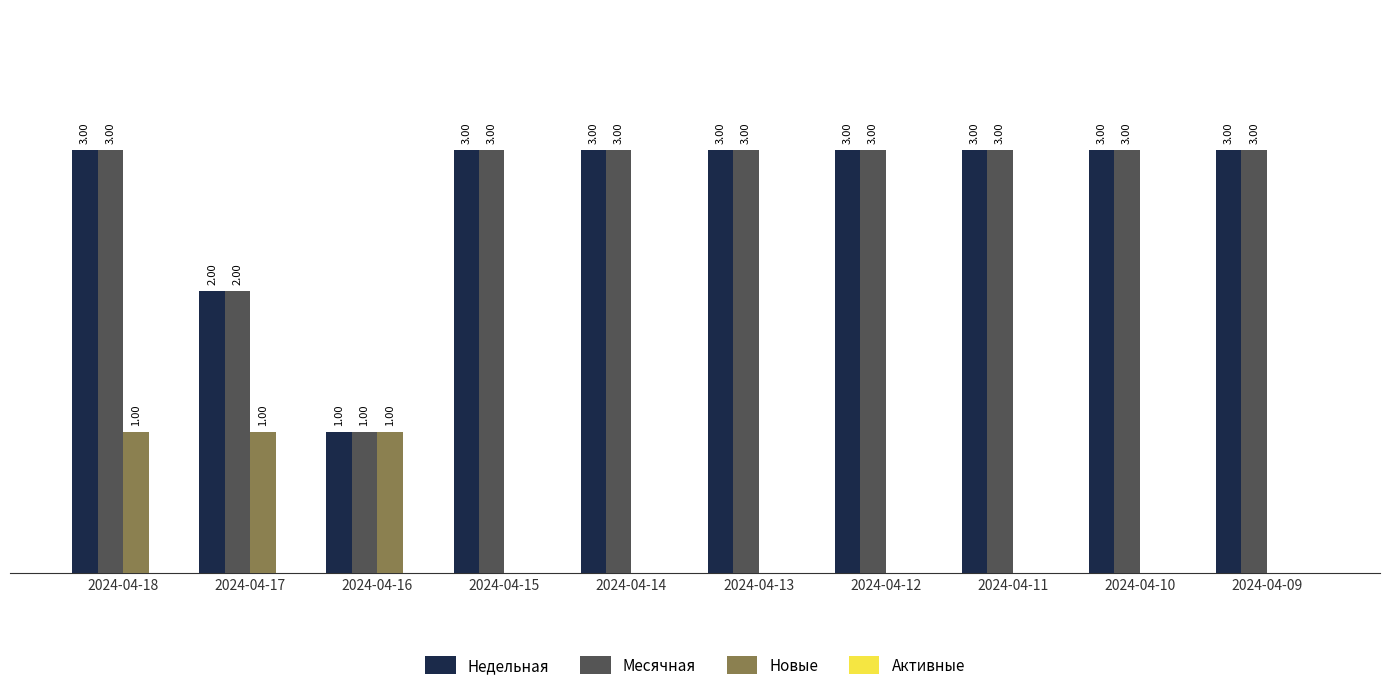

At which category is the sum across all series the highest?

2024-04-18